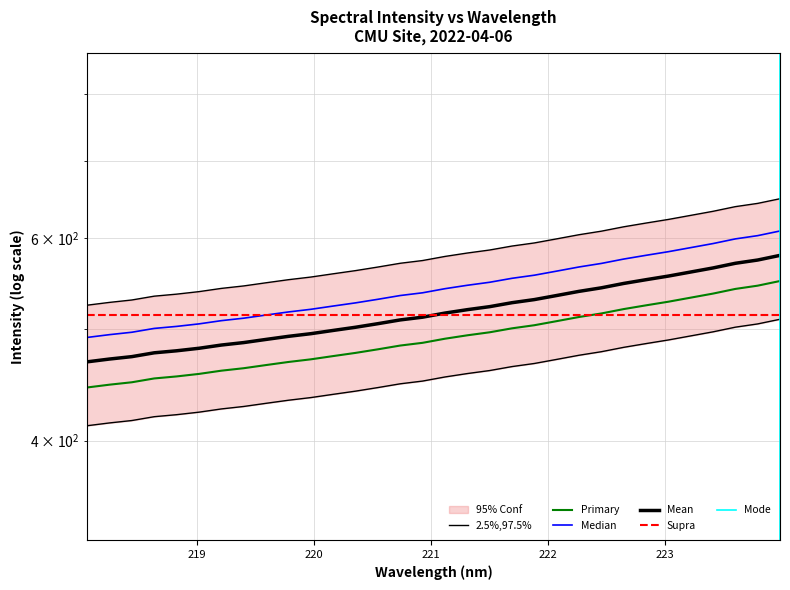

What is the sum of the values at 223.408 and 218.8244?

918.7